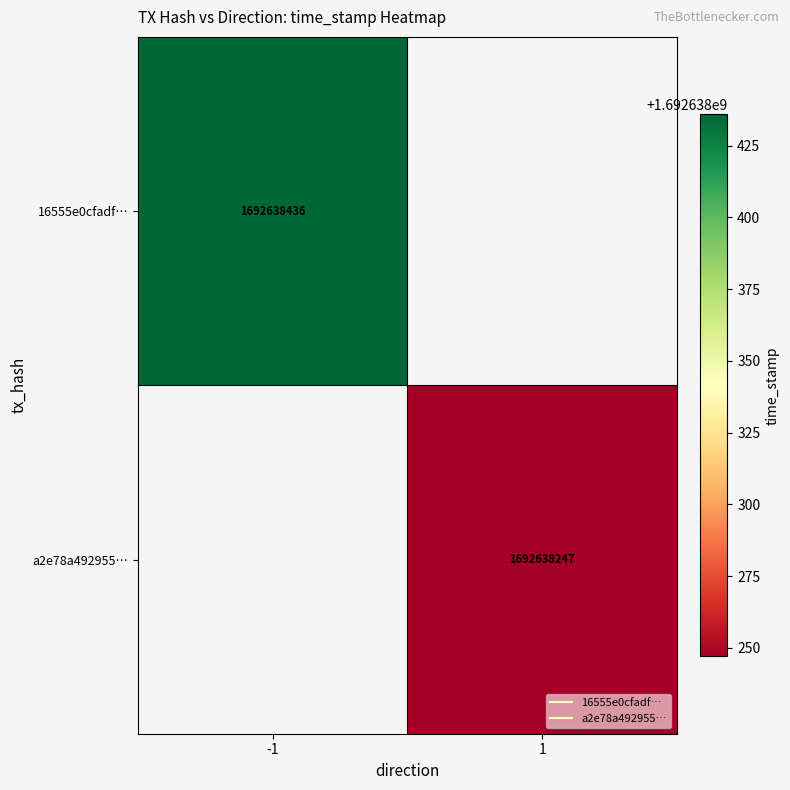

The a2e78a492955795b0c593c00ba6a54d90dc5681 series shows 0 at -1. True or false?

True